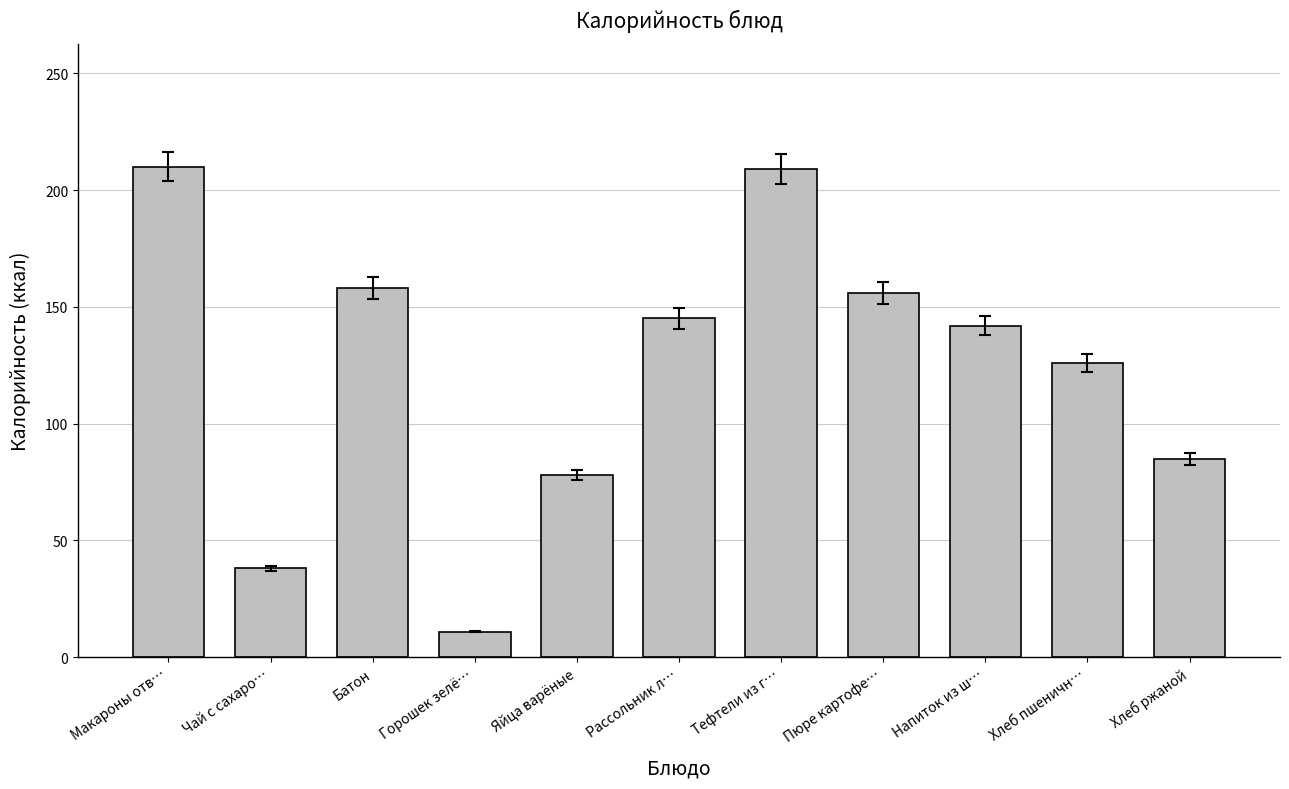

True or false: the data shows 142 at Напиток из ш….

True